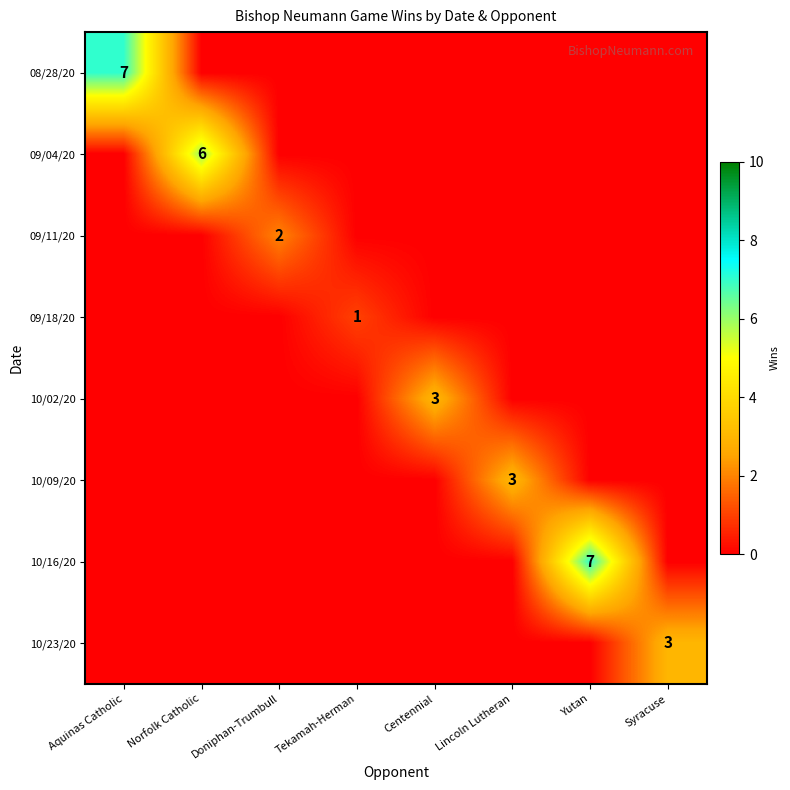

At how many categories does at least one series exceed 4?

3